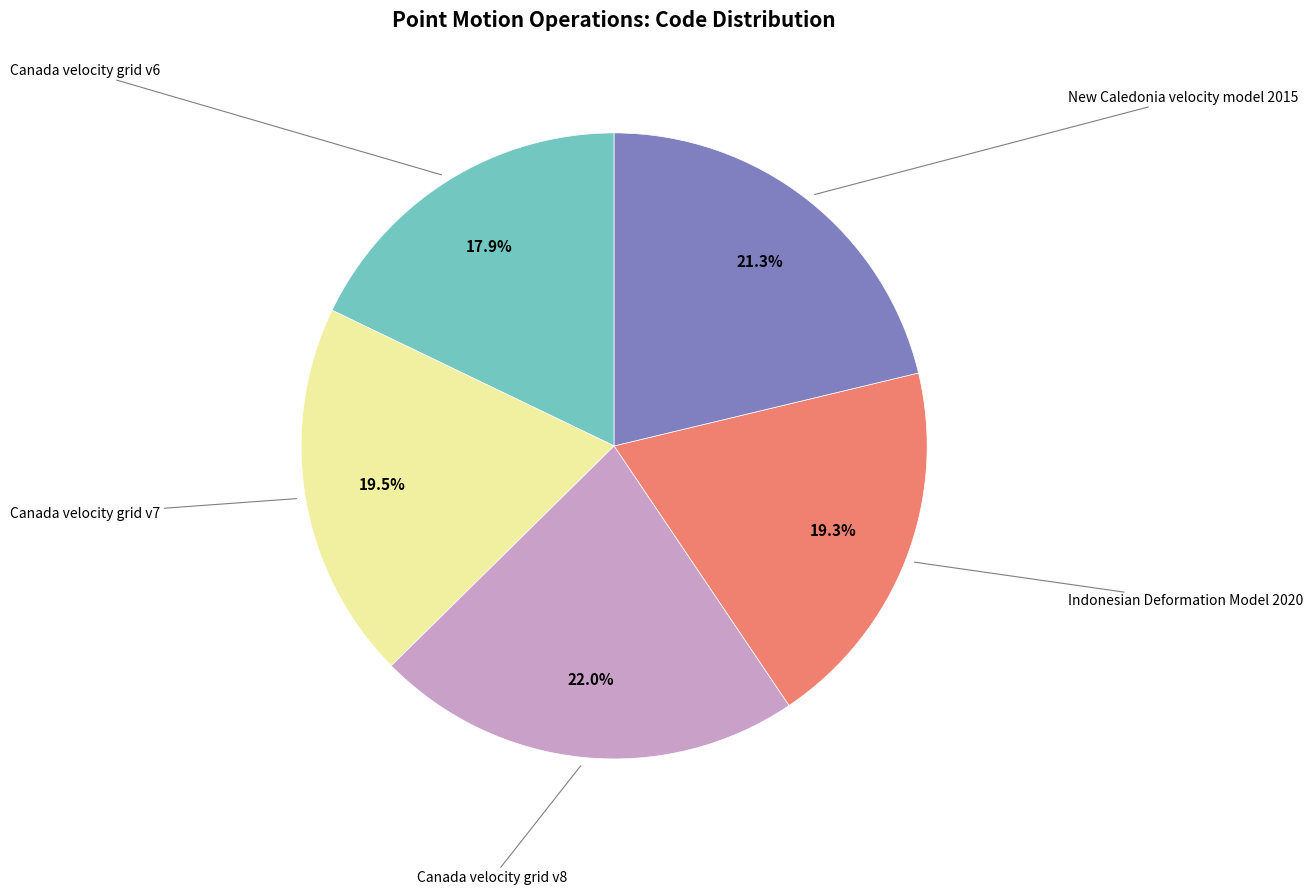

Does Canada velocity grid v6 represent more than half of the total?

No